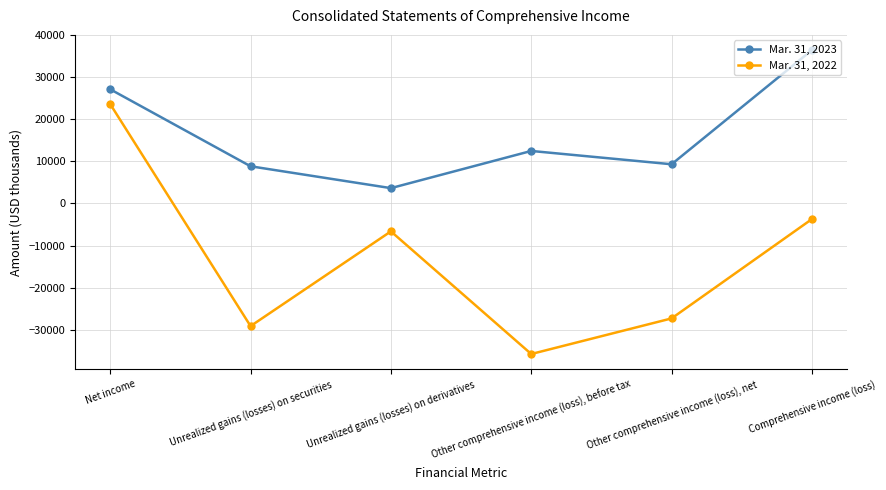

How many interior local valleys does the Mar. 31, 2022 series have?

2